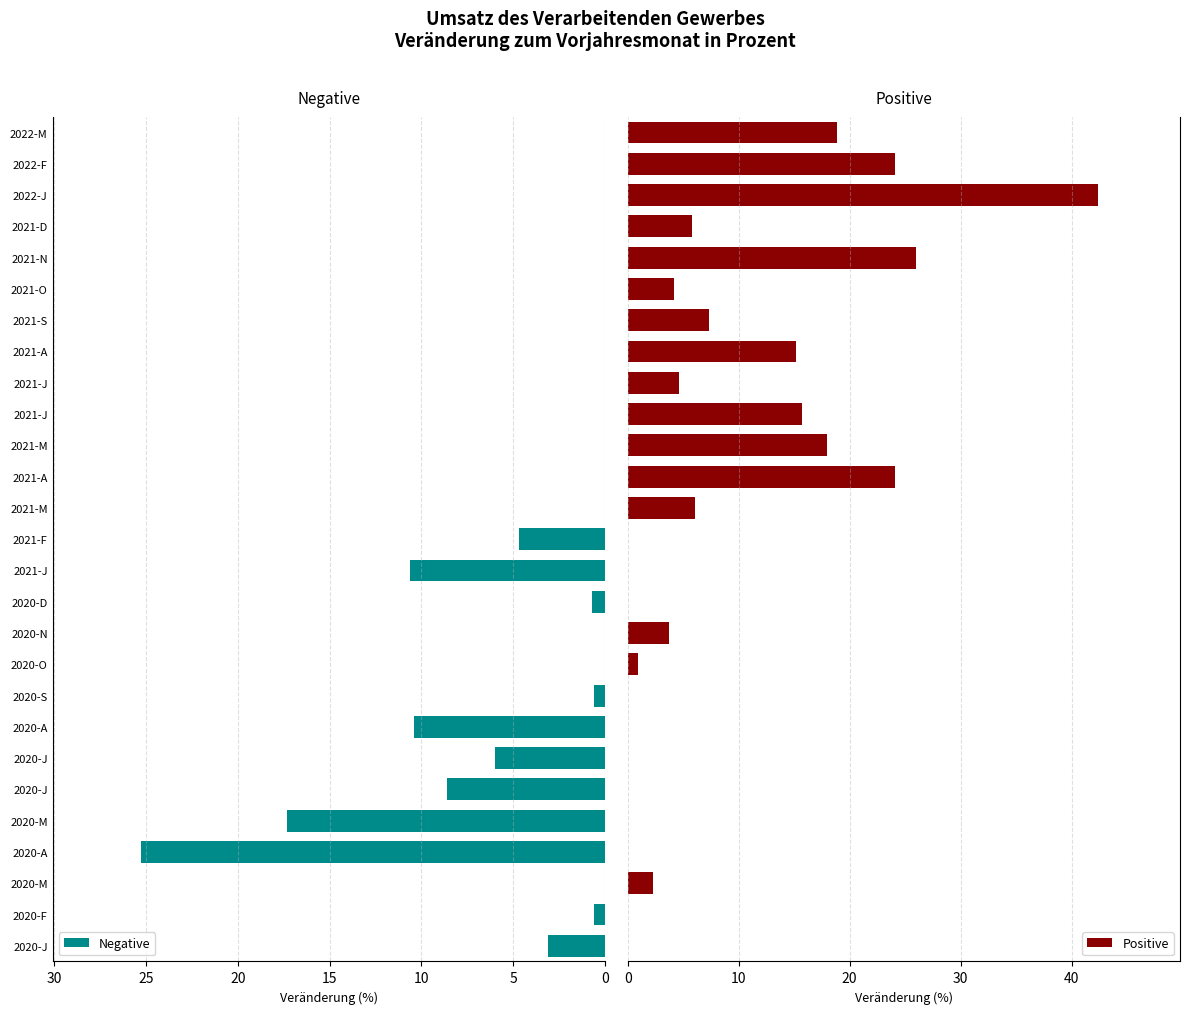

What is the average value of the Positive series?

8.1